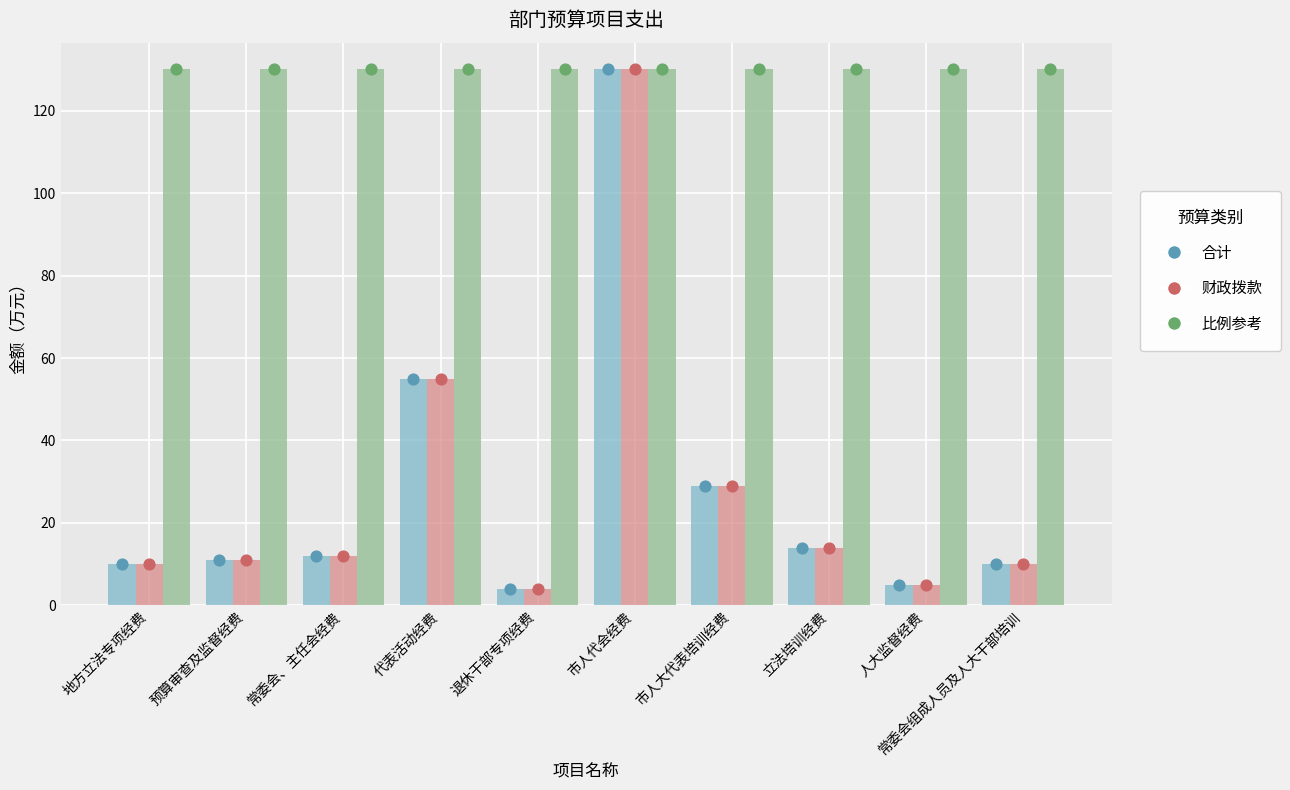

At which category is the sum across all series the highest?

市人代会经费